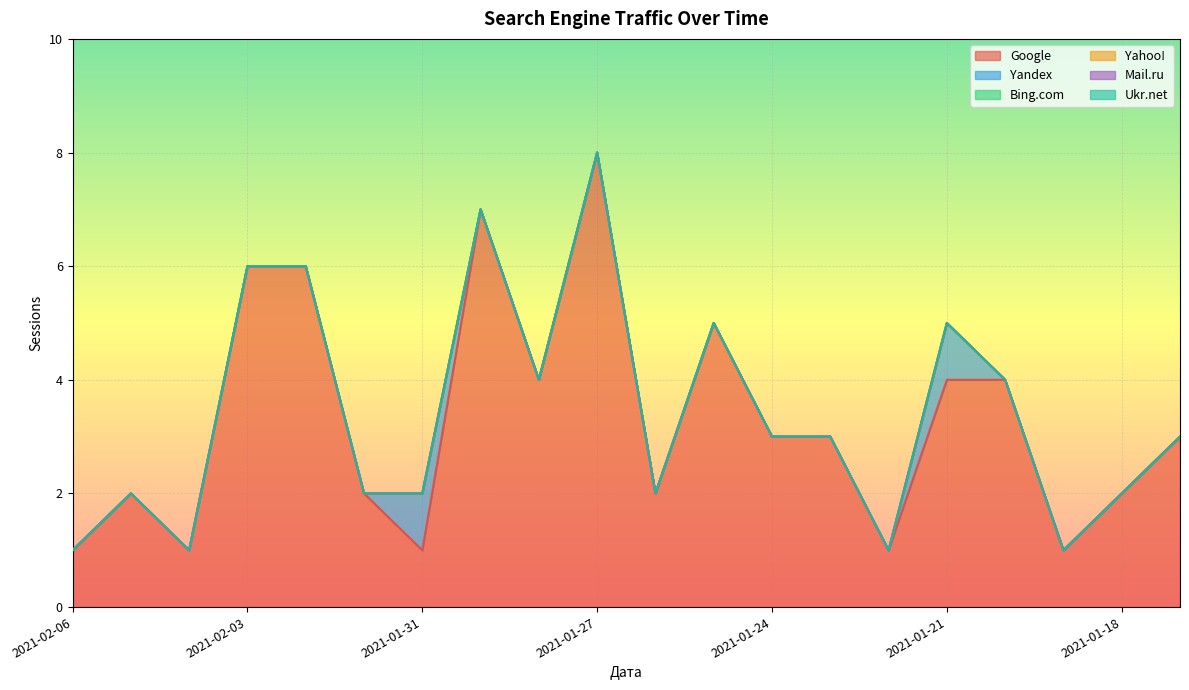

The value of Yandex at 2021-01-17 is 1. True or false?

False